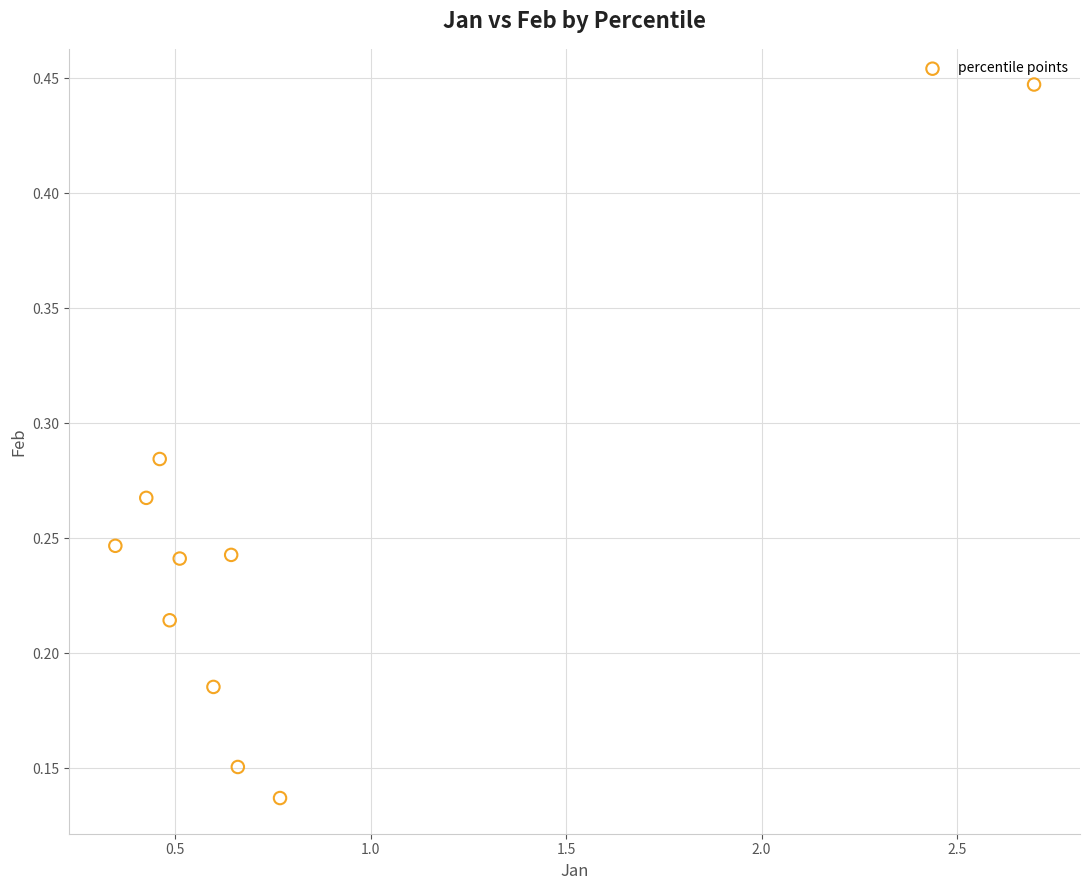

What is the range of X values (max minus min)?

2.4